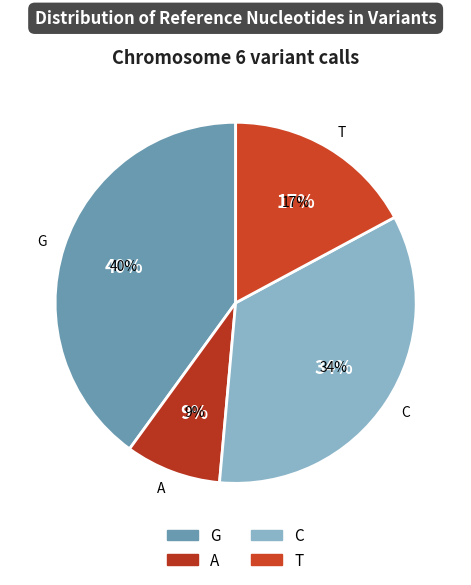

Do A and C together represent more than half of the pie?

No